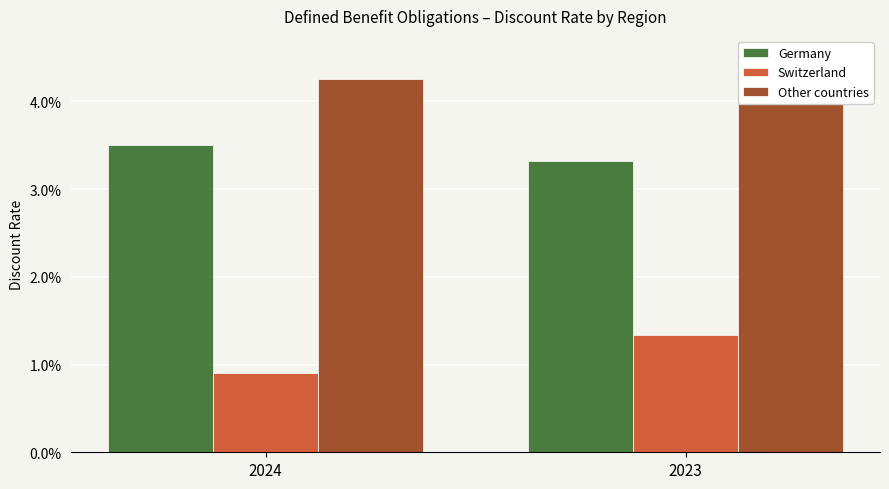

At how many categories does at least one series exceed 0?

2